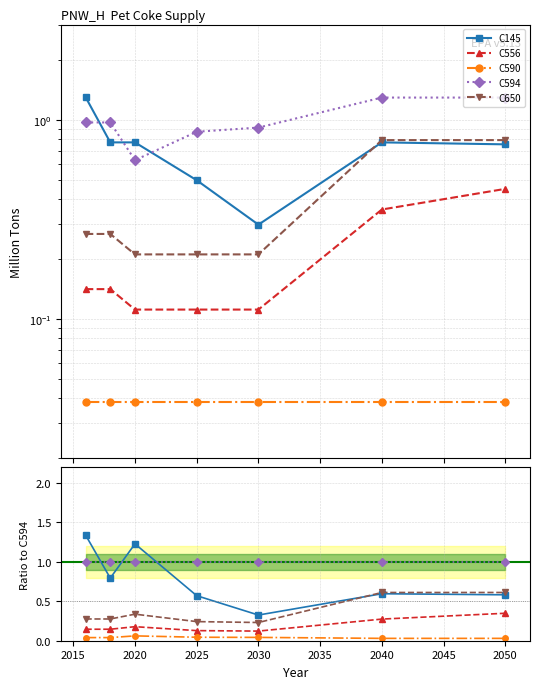

Does the chart have visible grid lines?

Yes